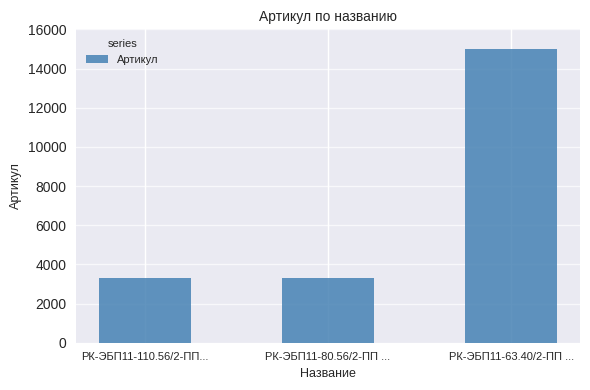

The value at РК-ЭБП11-63.40/2-ПП ... is 26089. True or false?

False